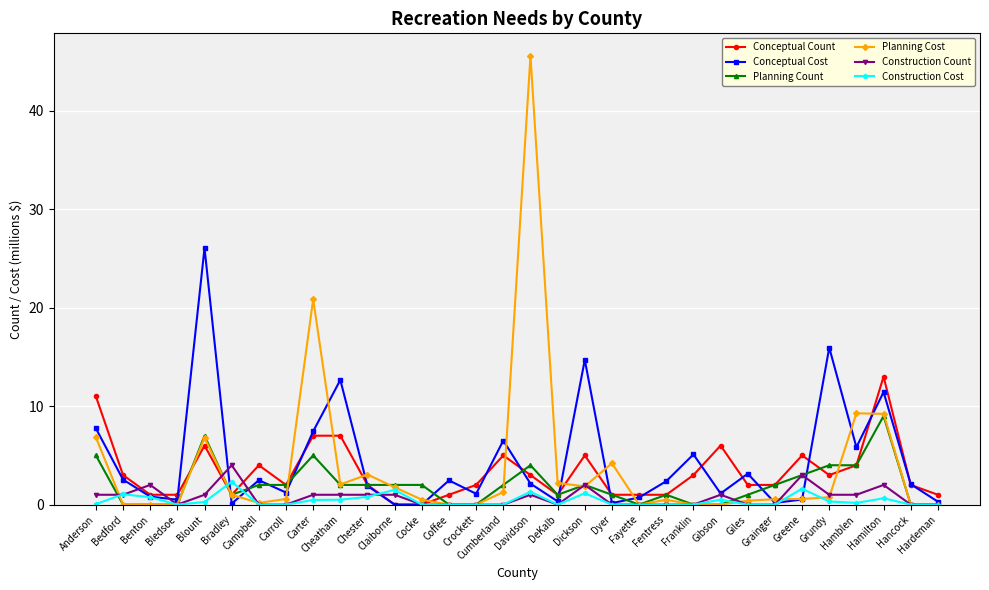

What is the value of the Conceptual Count point at the 29th from the left?

4.0